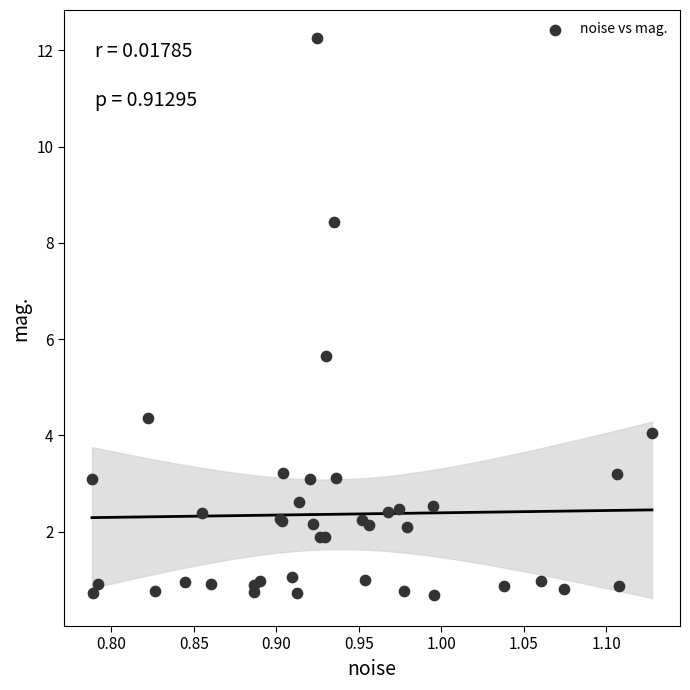

What Y value in the scatter plot is closest to 6?

5.7